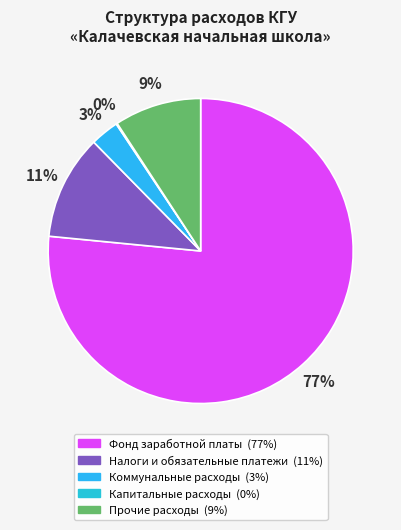

Which category has the biggest portion of the pie?

Фонд заработной платы